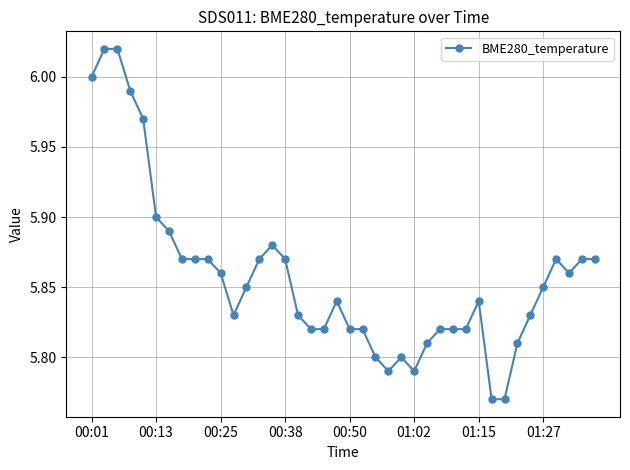

What is the sum of all values?

234.3